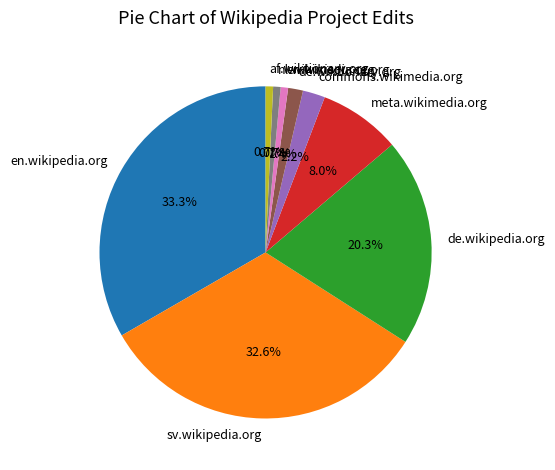

To the nearest percent, what is the difference between the largest and smallest slice percentages?

33%